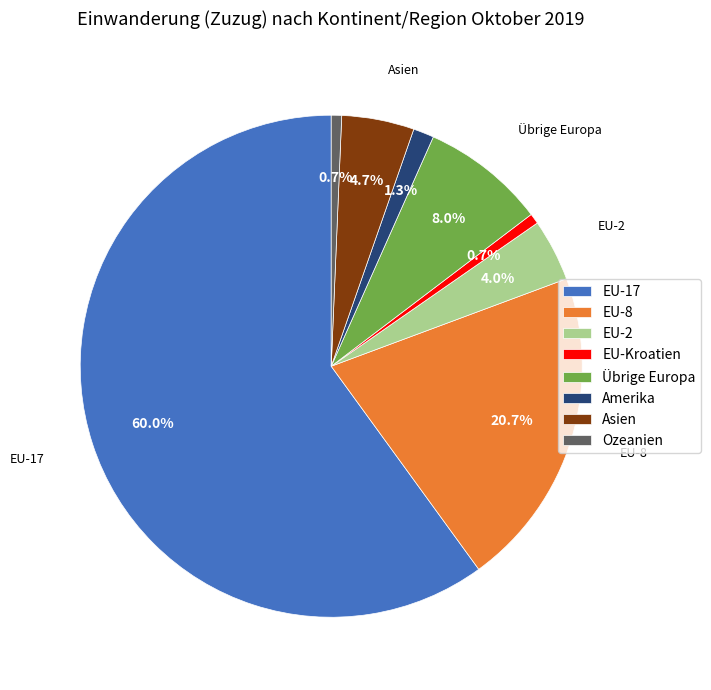

The Übrige Europa slice represents 16% of the pie. True or false?

False